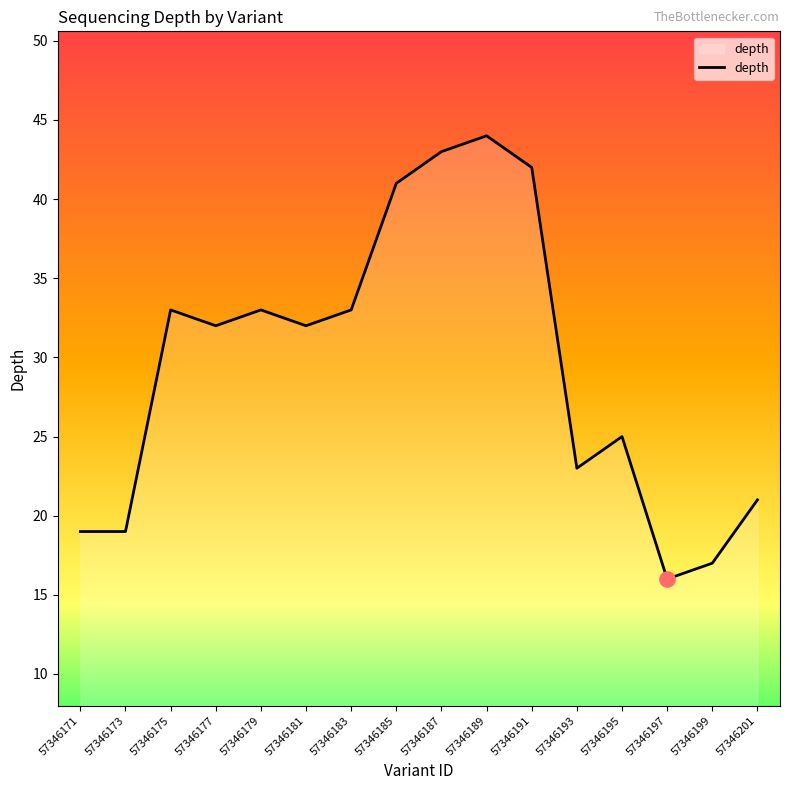

Which has a higher value, 57346195 or 57346197?

57346195